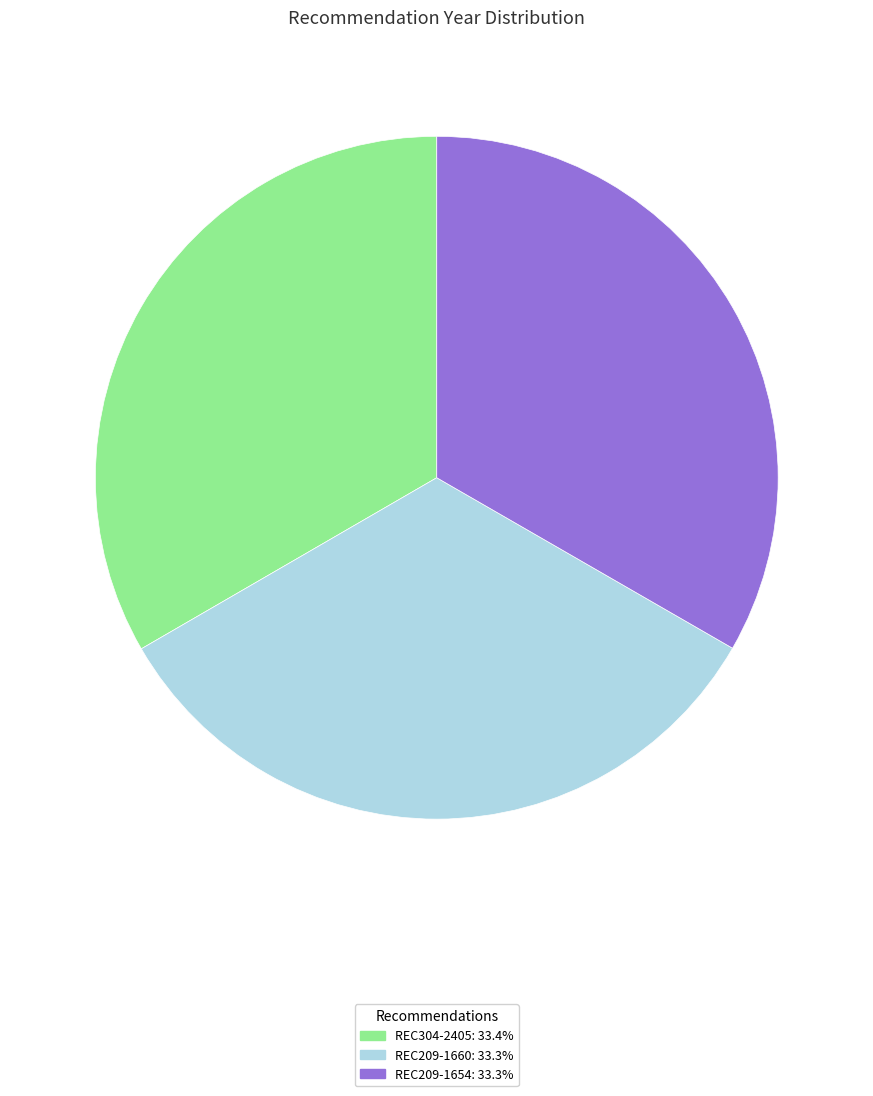

True or false: REC209-1660 accounts for 41% of the total.

False